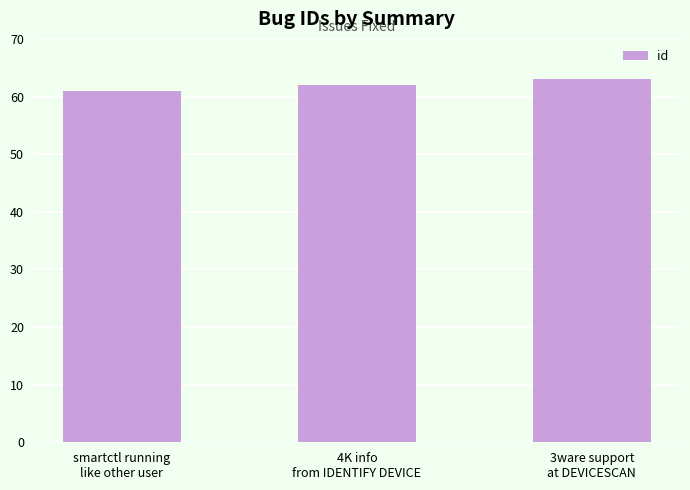

What is the label of the 1st bar from the left?

smartctl running
like other user